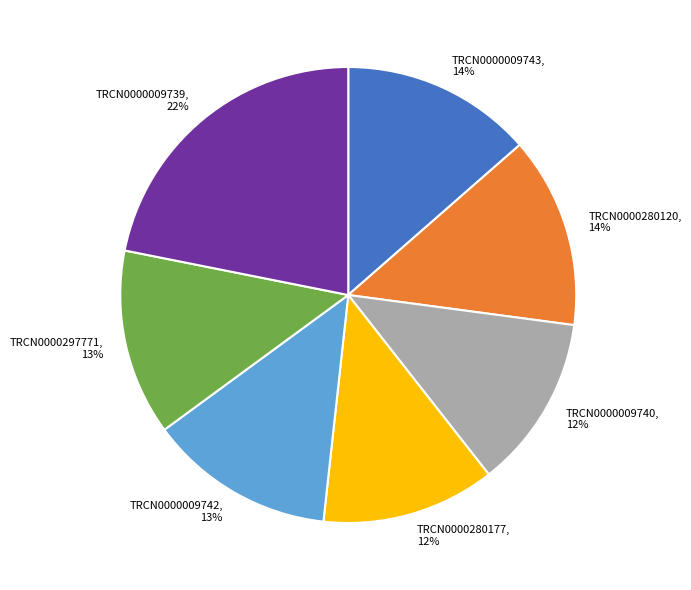

Which has a higher value, TRCN0000009743, 14% or TRCN0000280177, 12%?

TRCN0000009743, 14%